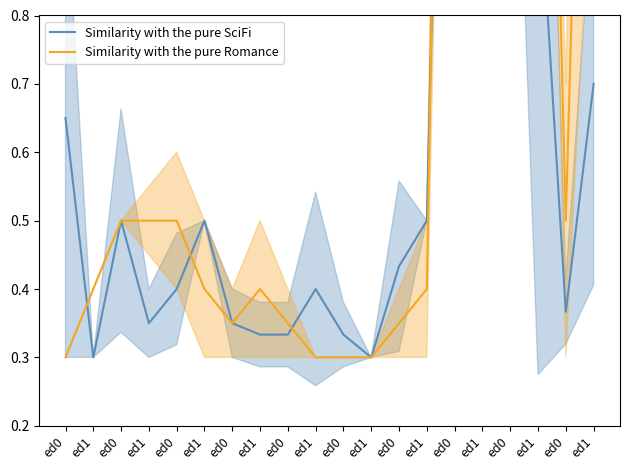

Between ed0 and ed0, which series saw the biggest shift?

Similarity with the pure SciFi